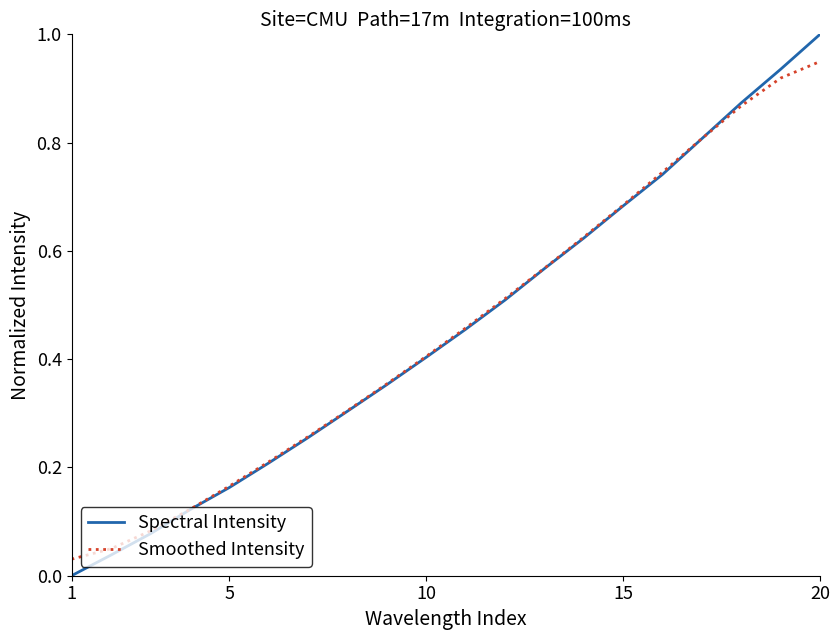

How many lines are shown in the chart?

2